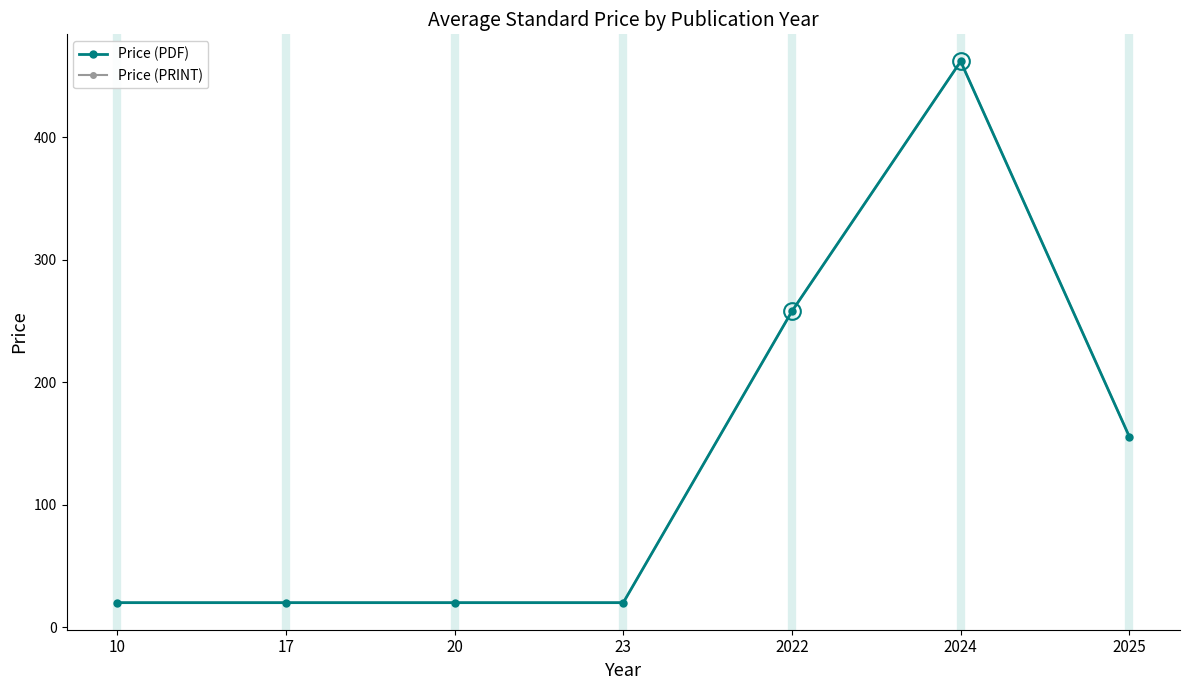

True or false: Price (PRINT) and Price (PDF) cross at least once.

False